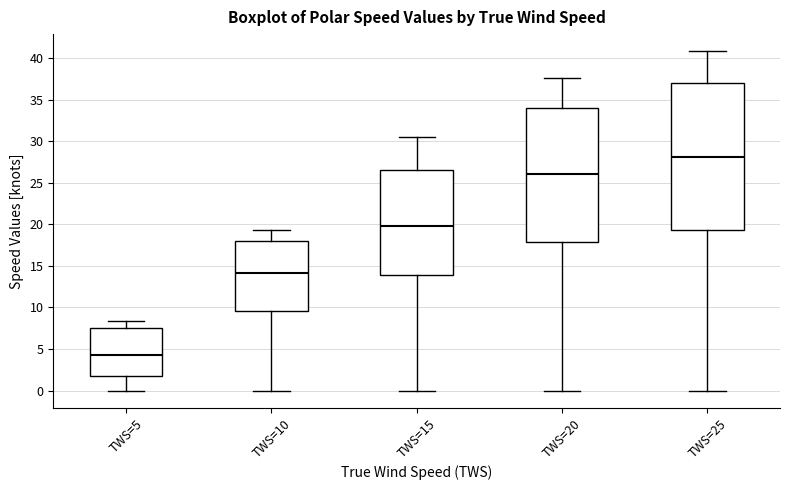

Reading left to right, read every box against the y-axis: the position of its median line, the range the box covers, and the ends of its whiskers. The values are not printed on the chart, so give them approximately, as read against the axis.

TWS=5: median 4.5, box 1.5 to 7.5, whiskers 0.0 to 8.5
TWS=10: median 14.0, box 9.5 to 18.0, whiskers 0.0 to 19.5
TWS=15: median 20.0, box 14.0 to 26.5, whiskers 0.0 to 30.5
TWS=20: median 26.0, box 18.0 to 34.0, whiskers 0.0 to 37.5
TWS=25: median 28.0, box 19.5 to 37.0, whiskers 0.0 to 41.0